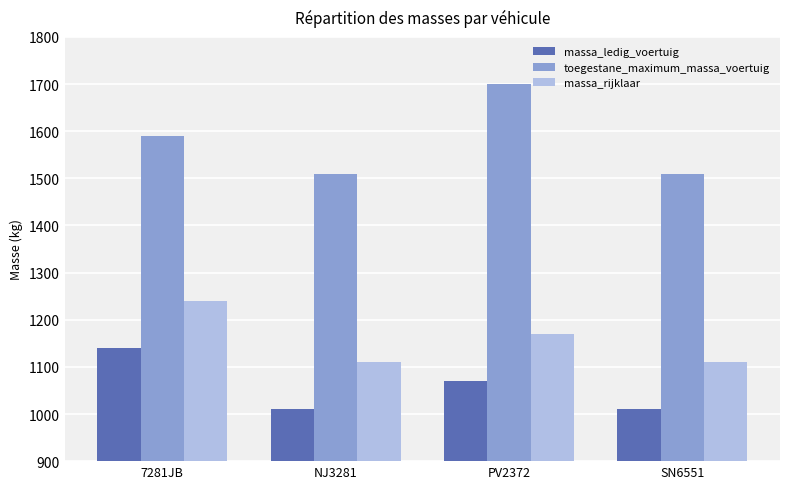

At how many categories does at least one series exceed 1066?

4